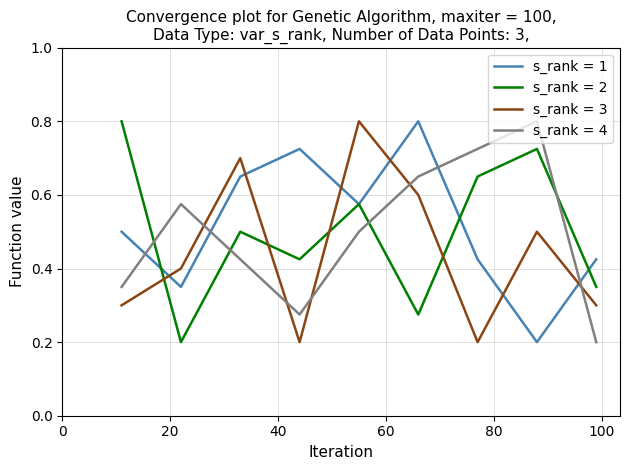

What is the maximum value shown in the chart?

0.8